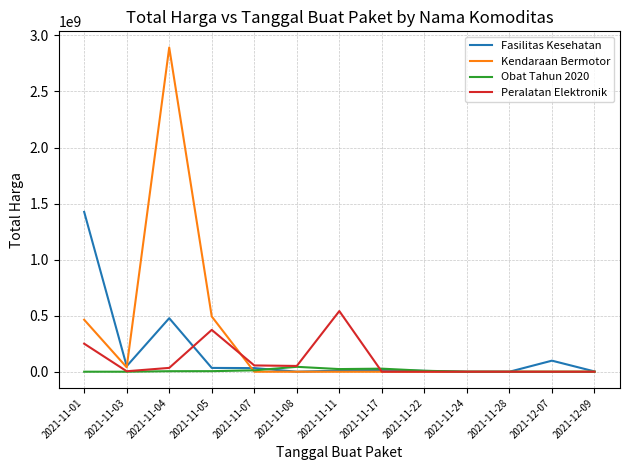

Which series has the largest total across all categories?

Kendaraan Bermotor